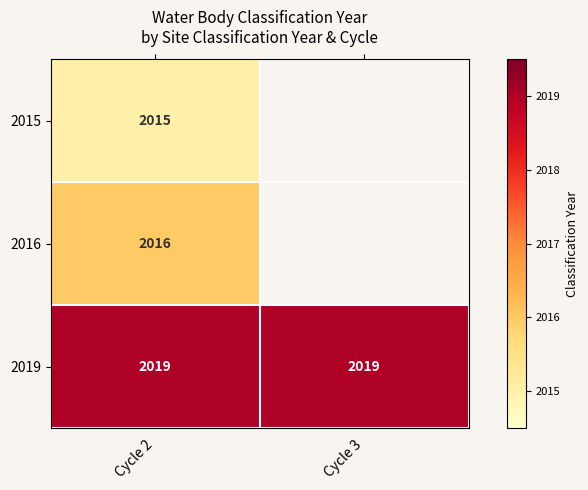

The 2019 series shows 2019 at Cycle 3. True or false?

True